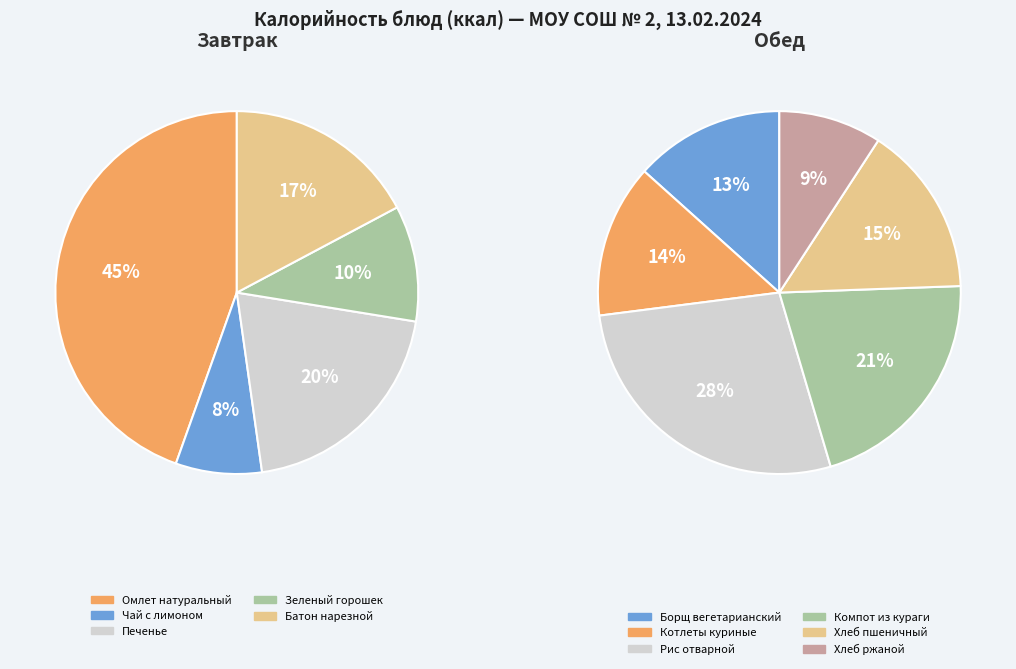

Count the number of slices in the pie.

11